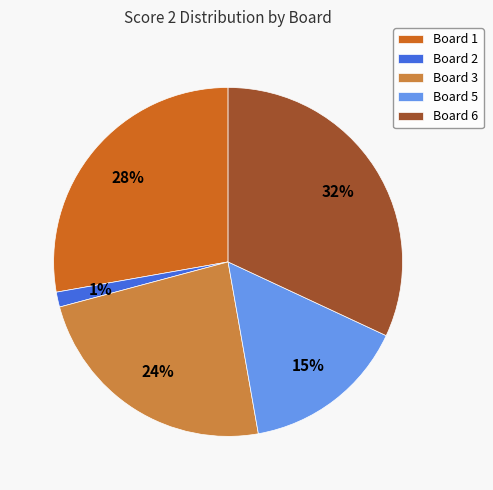

Do Board 3 and Board 6 together represent more than half of the pie?

Yes